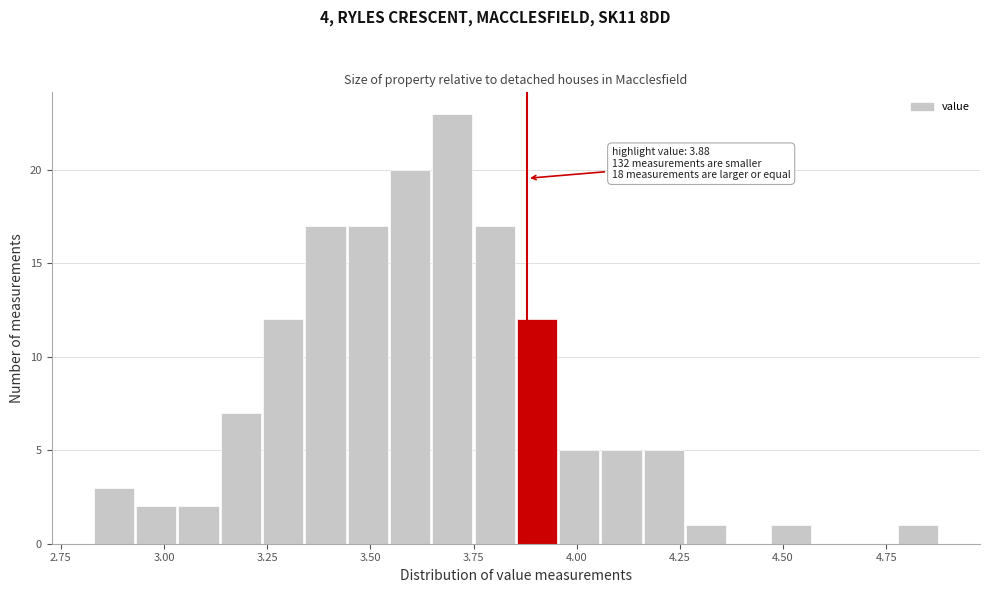

Read against the x-axis, roughly where is the centre of the tallest bar?

3.70